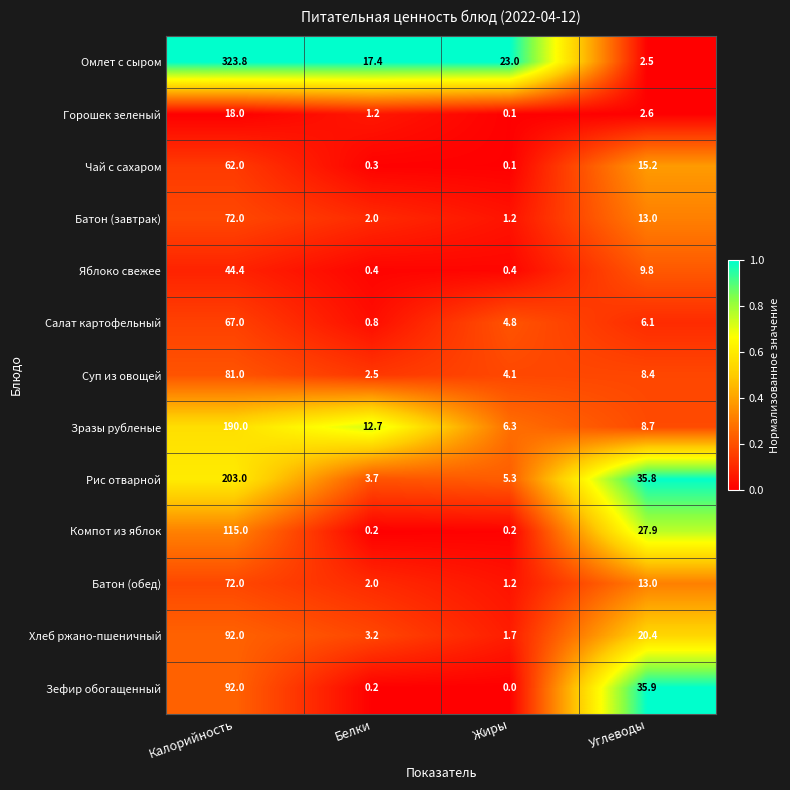

Which series has the largest total across all categories?

Омлет с сыром